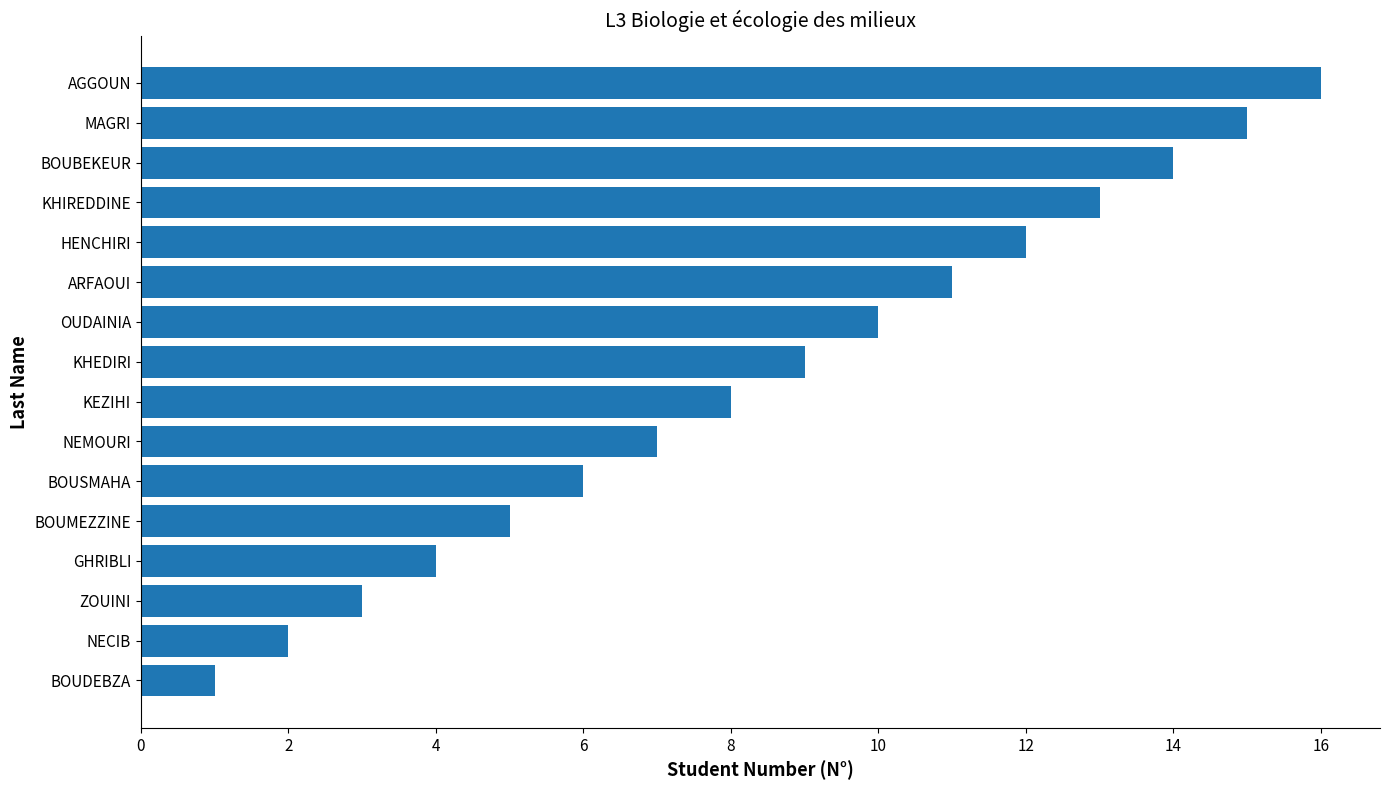

Between KHIREDDINE and BOUBEKEUR, which is larger?

BOUBEKEUR